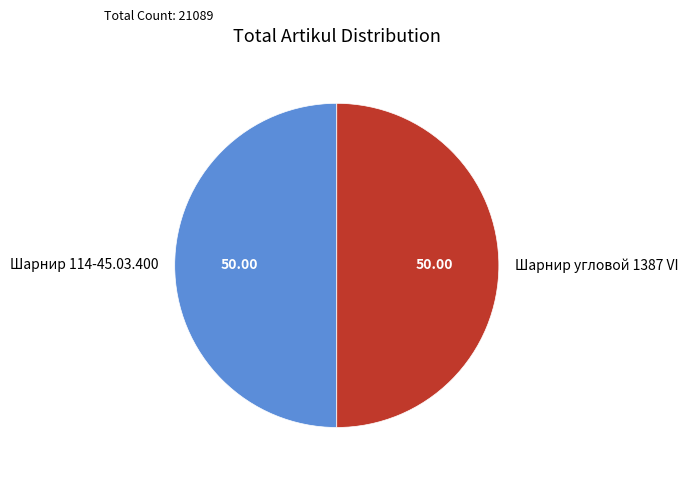

True or false: Шарнир угловой 1387 VI accounts for 60% of the total.

False